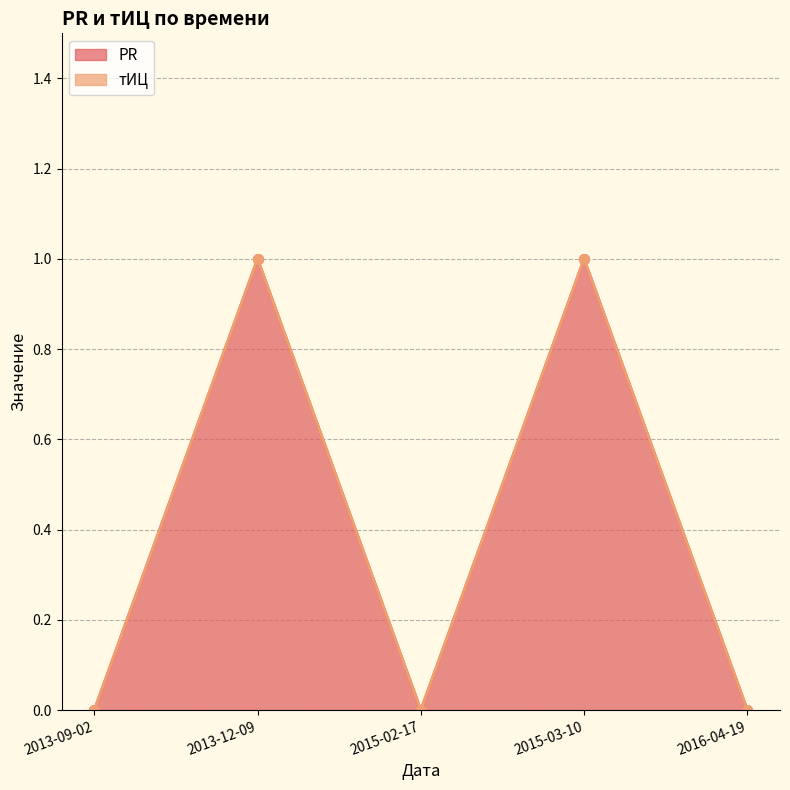

What is the sum of all values?

2